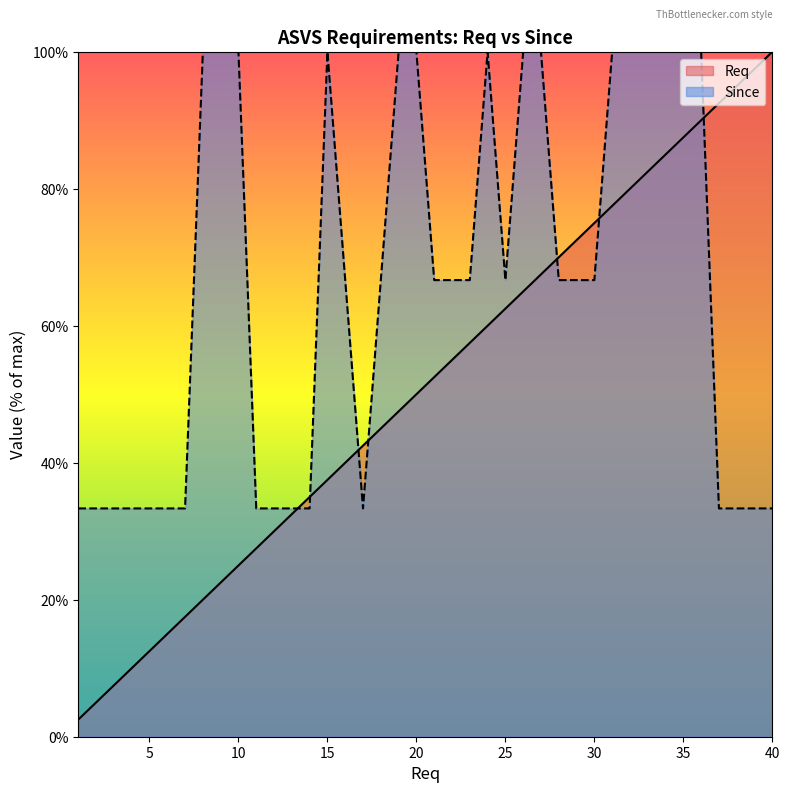

Which label corresponds to the smallest value in the chart?

1